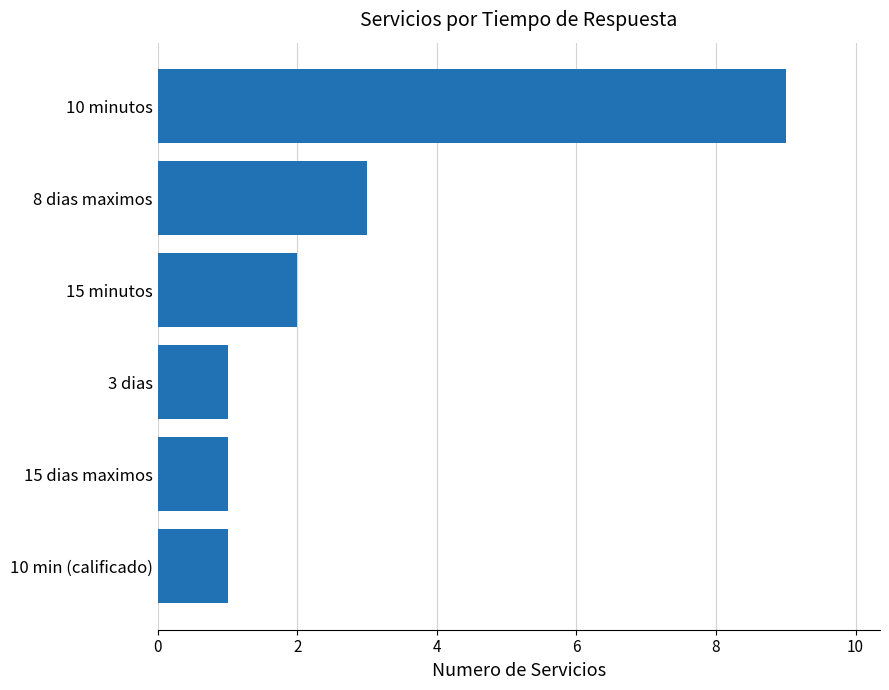

What is the maximum value shown in the chart?

9